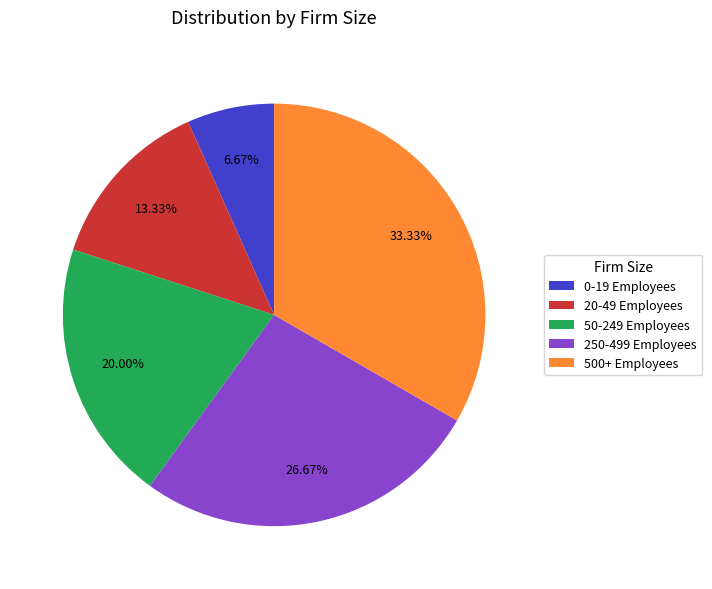

Do 0-19 Employees and 500+ Employees together represent more than half of the pie?

No